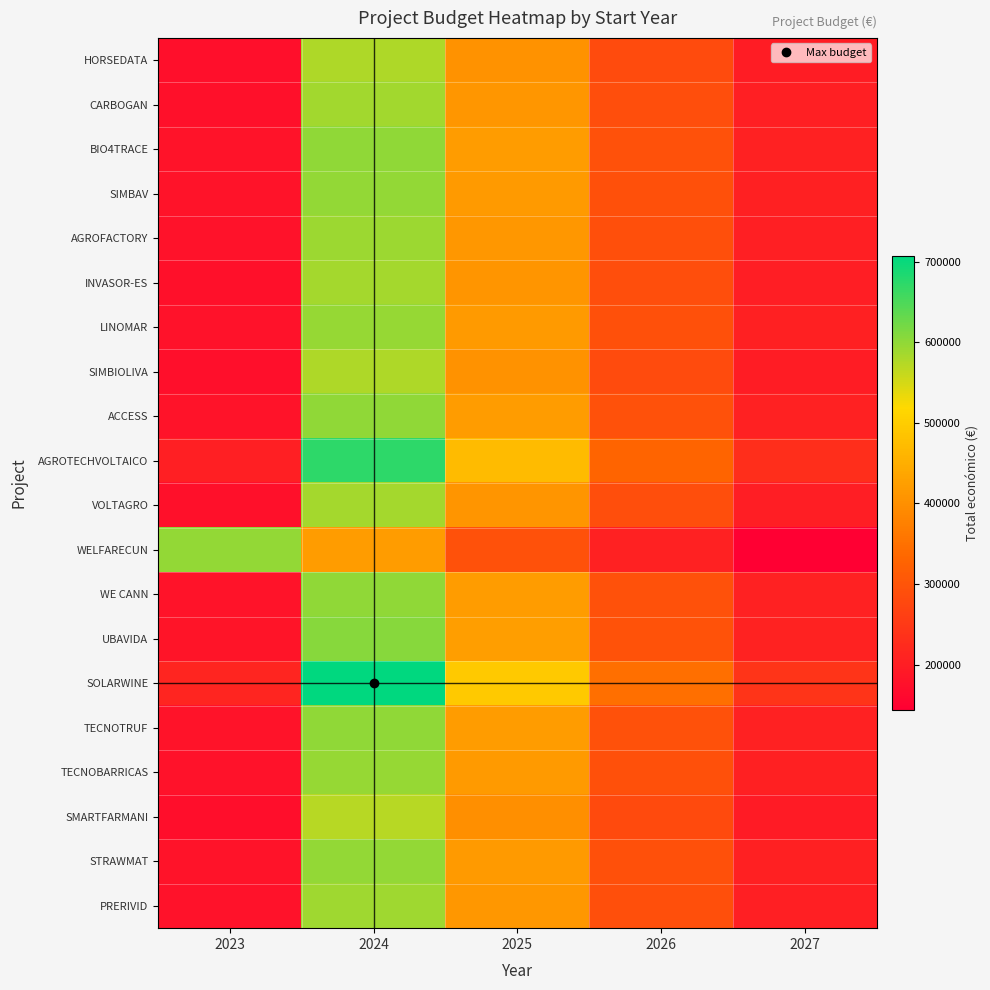

At how many categories does at least one series exceed 183511?

5